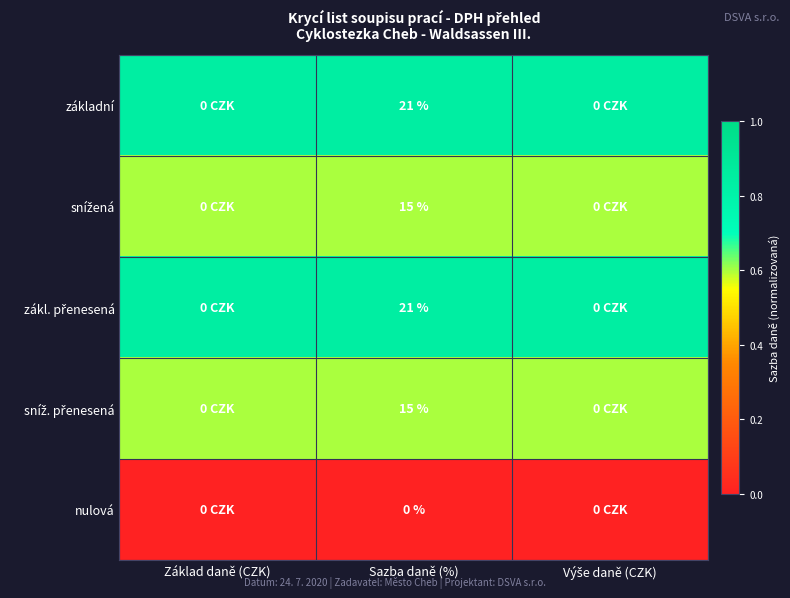

What is the spread (max minus min) of values at Základ daně (CZK)?

0.8